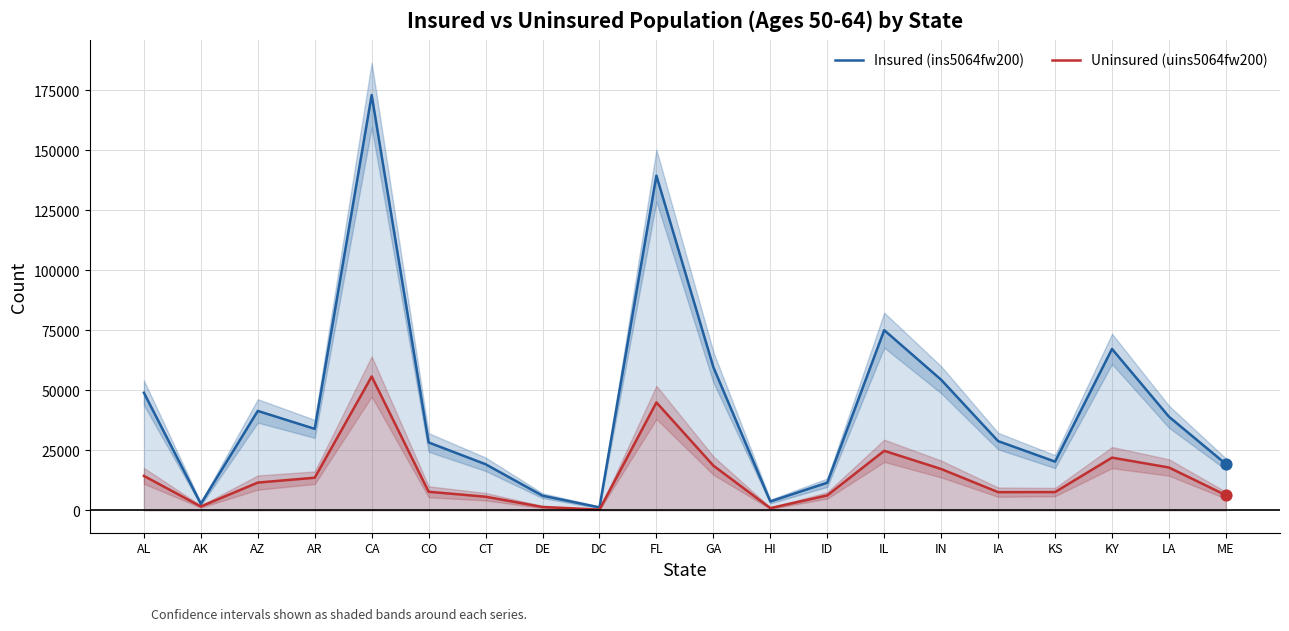

Is the value of Insured (ins5064fw200) at IA greater than the value of Uninsured (uins5064fw200) at DC?

Yes